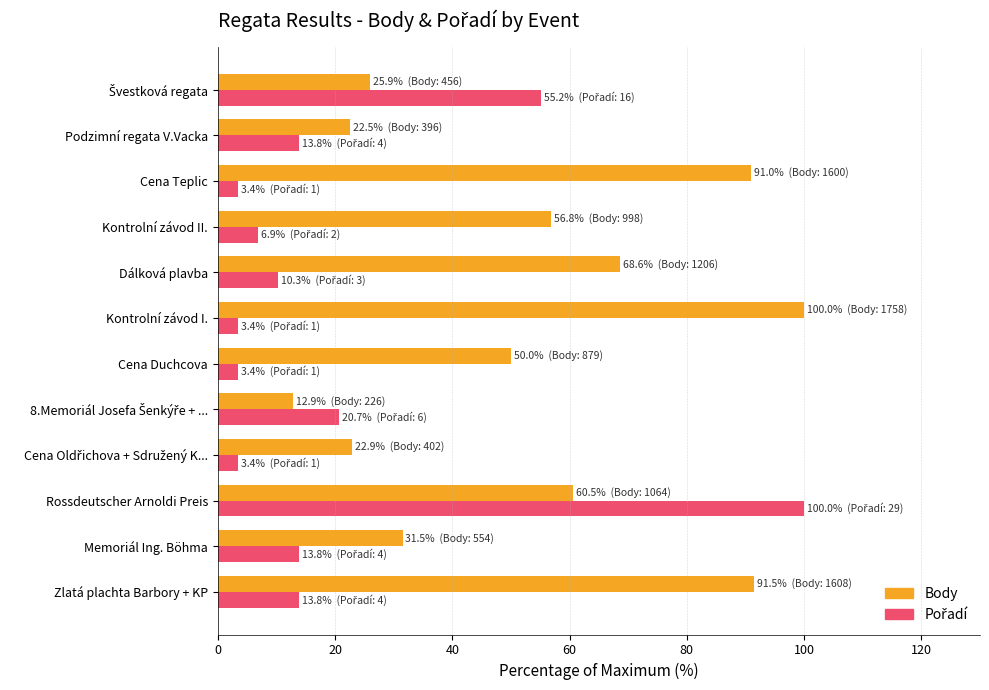

What is the greatest value displayed?

100.0